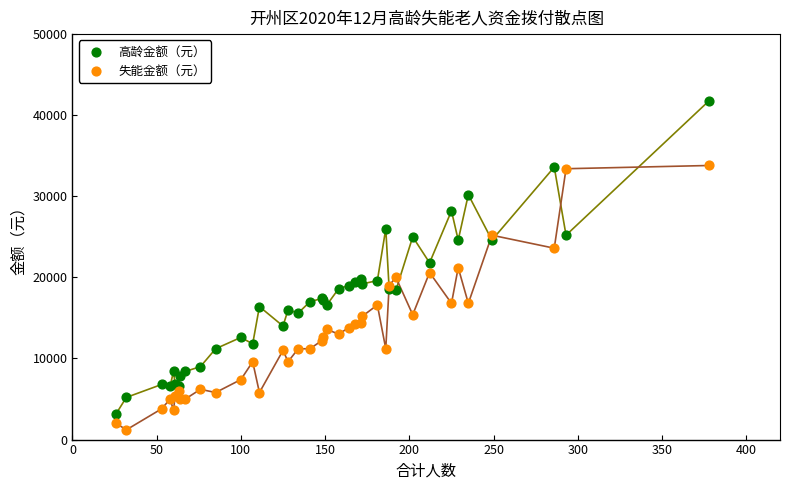

Which series has the widest spread of Y values?

高龄金额（元）